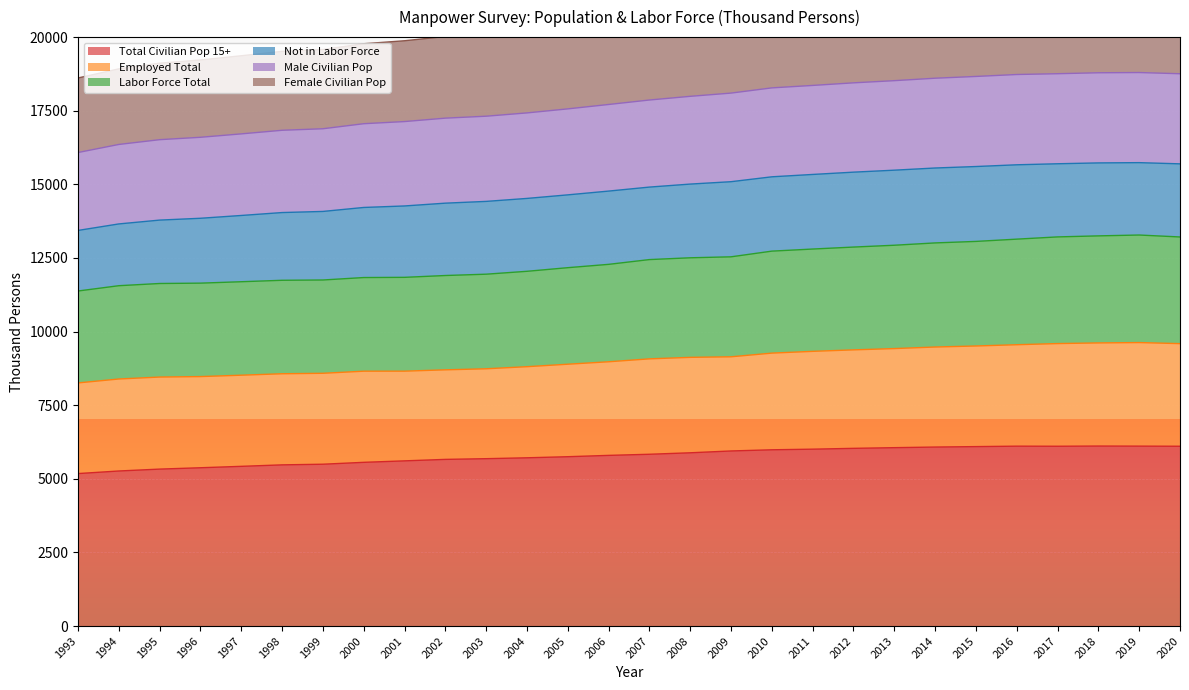

What is the greatest value displayed?

21846